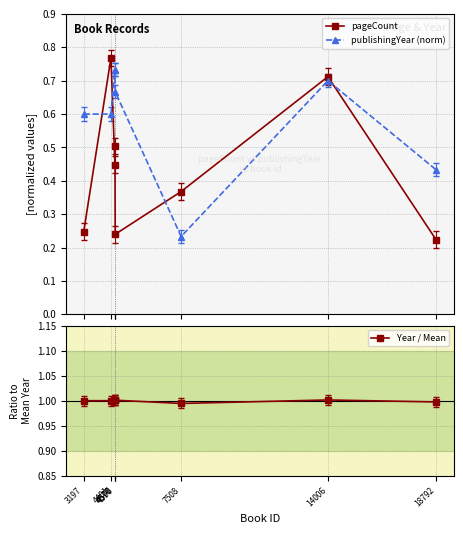

What is the difference between the maximum and minimum values in the publishingYear (norm) series?

0.5